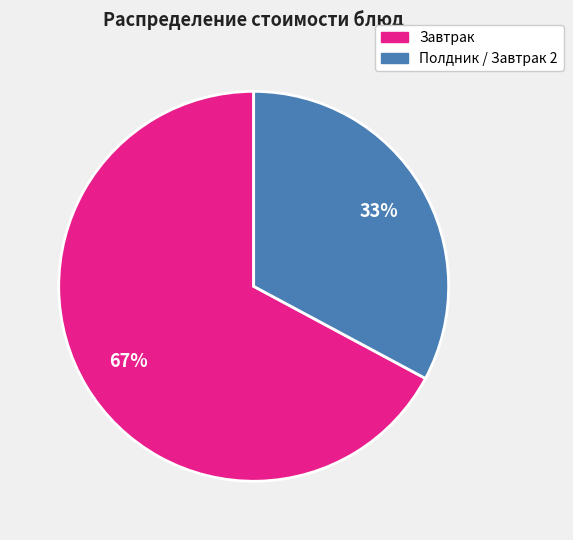

To the nearest percent, what portion does Завтрак represent?

67%